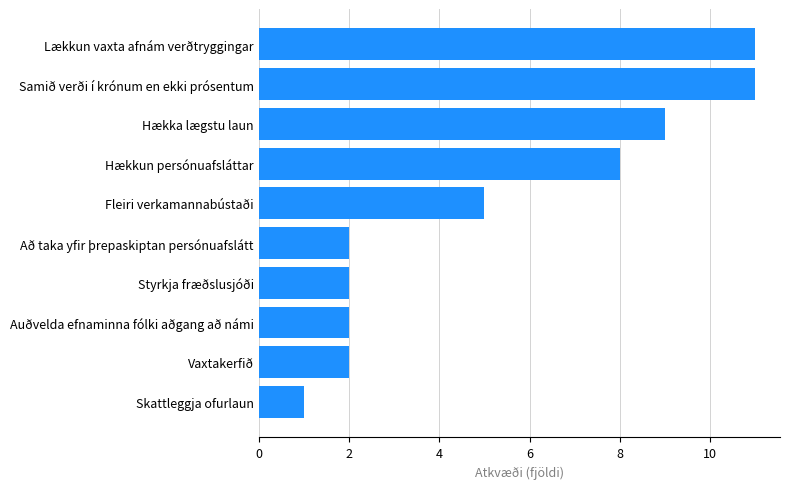

Does the chart contain stacked bars?

No